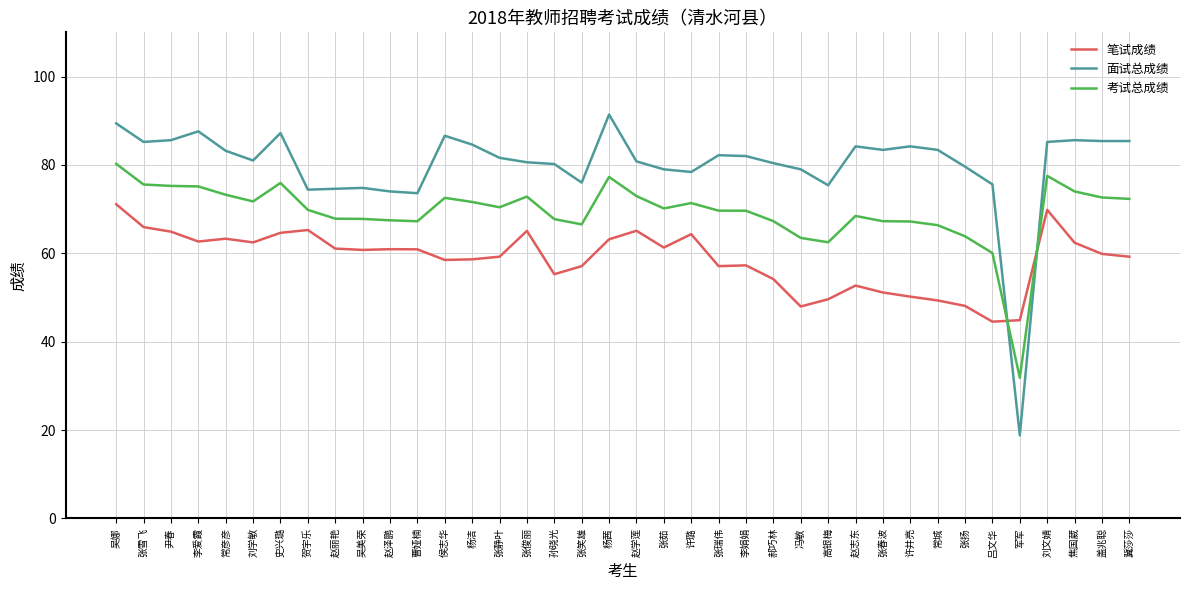

What is the difference between the maximum and minimum values in the 面试总成绩 series?

72.6